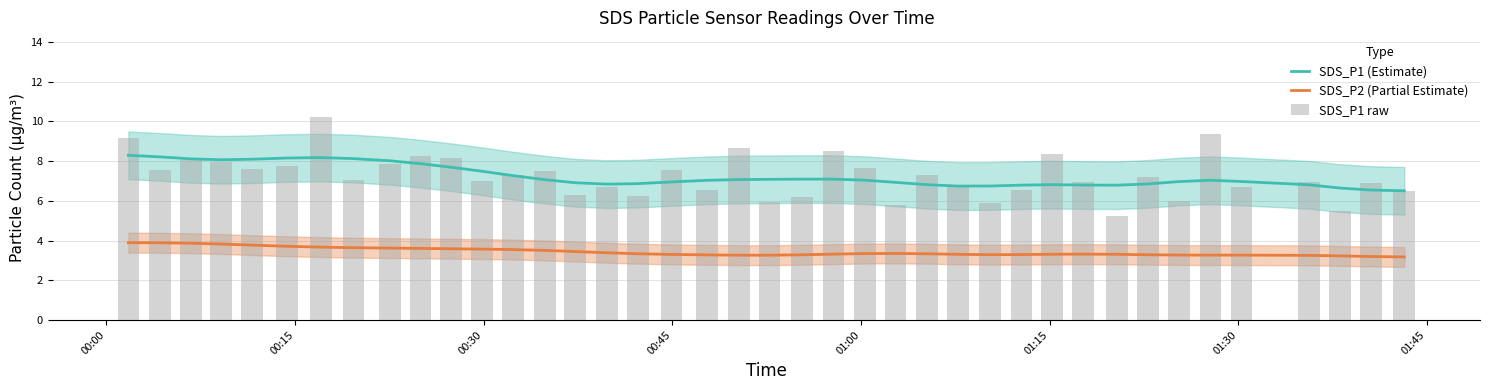

What is the highest value of the SDS_P2 (Partial Estimate) series?

3.9